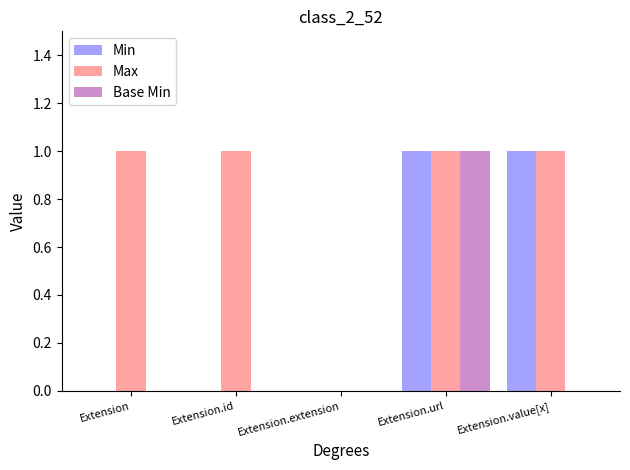

How many groups of bars are there?

5